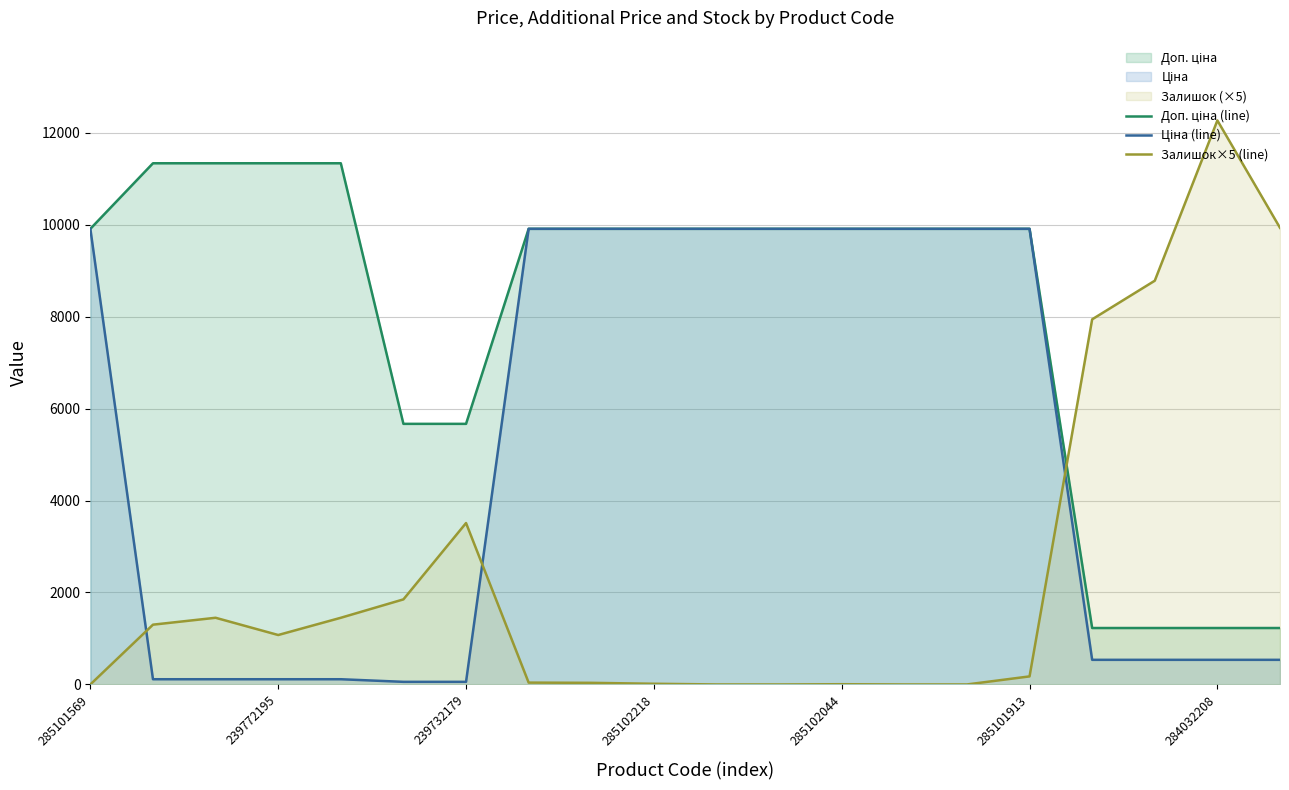

Which label corresponds to the largest value in the chart?

284032208